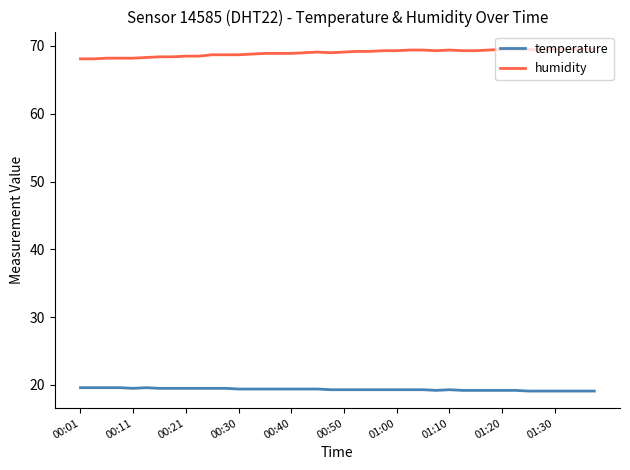

What is the minimum value for temperature?

19.1